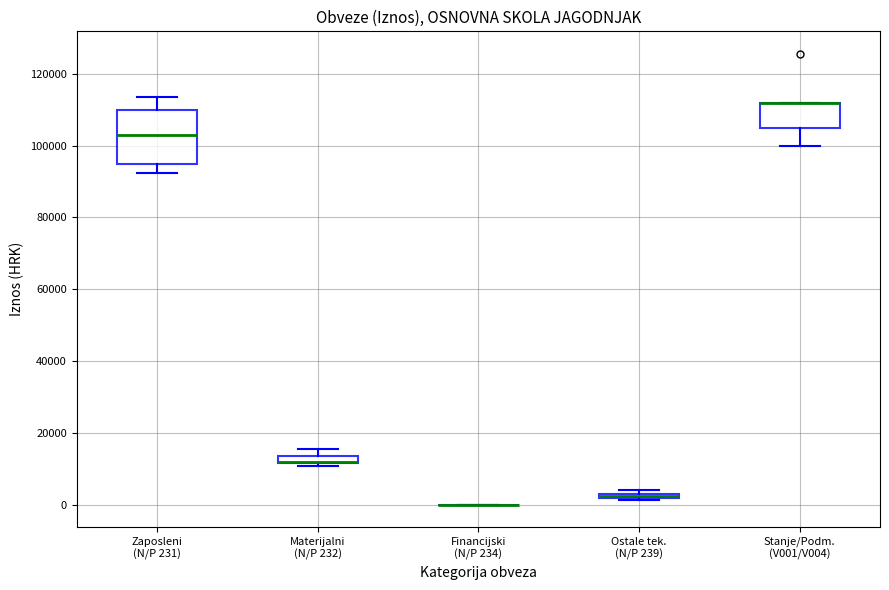

Which box is the tallest, from its lower edge to its upper edge?

Zaposleni (N/P 231)